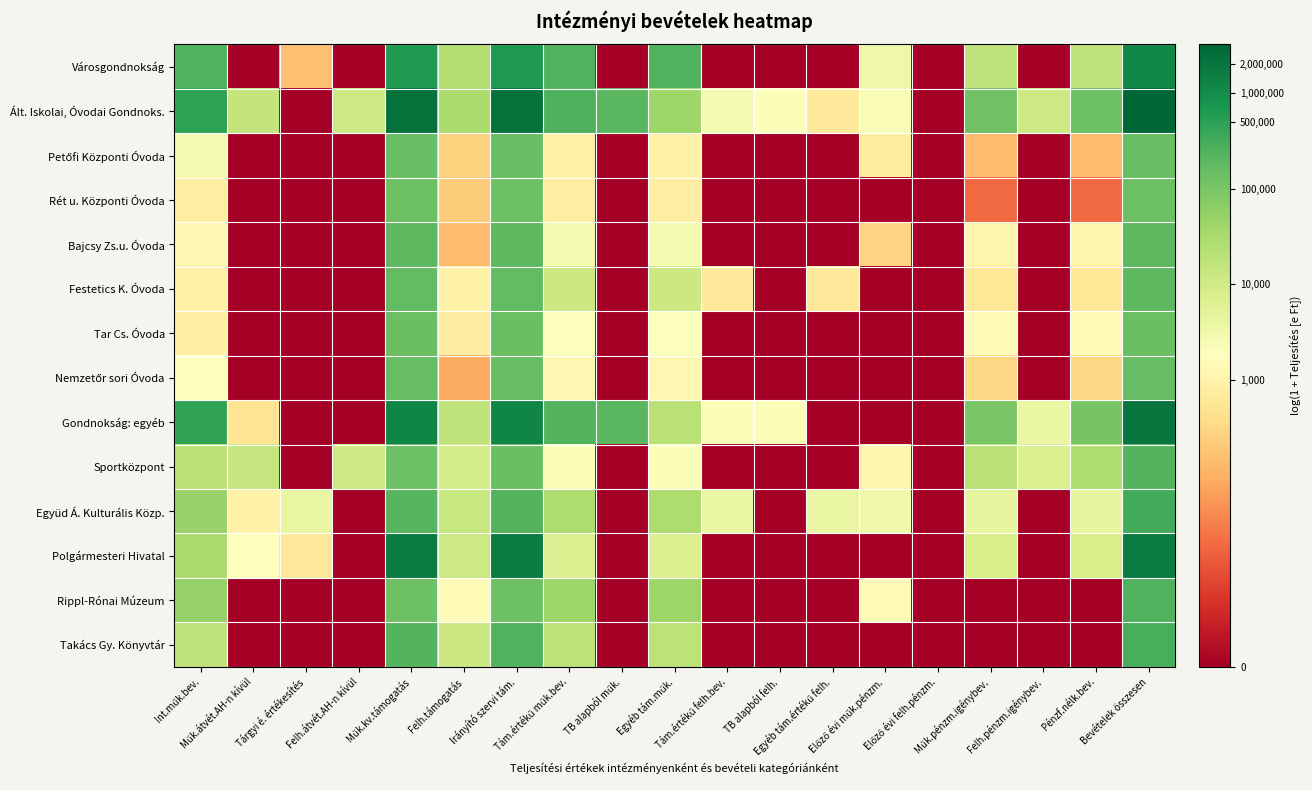

What is the difference between the highest and lowest values at Int.műk.bev.?

6.4